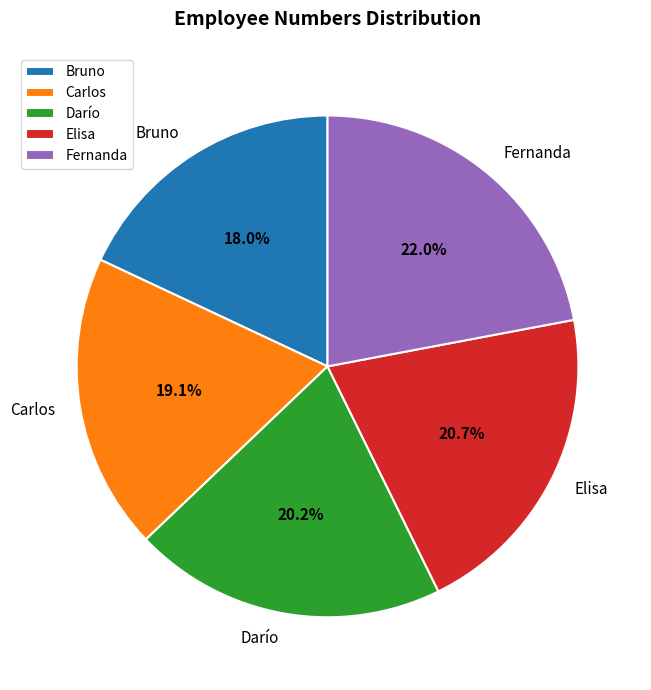

What percentage is NOT represented by Bruno?

82.0%